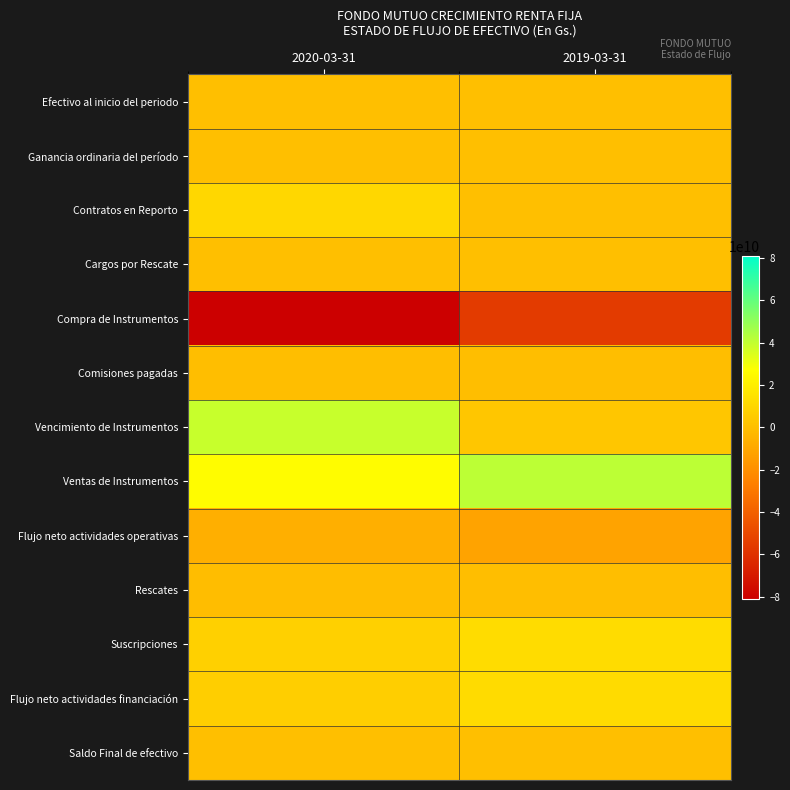

What is the total value across all series at 2019-03-31?

360042456